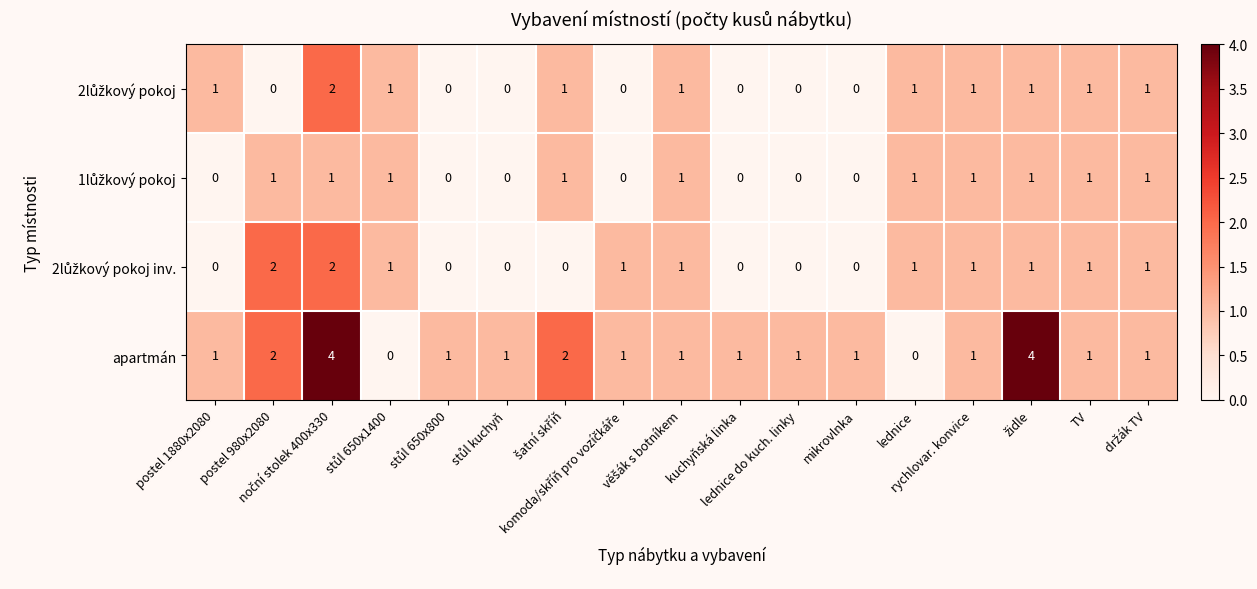

Which series has the largest total across all categories?

apartmán